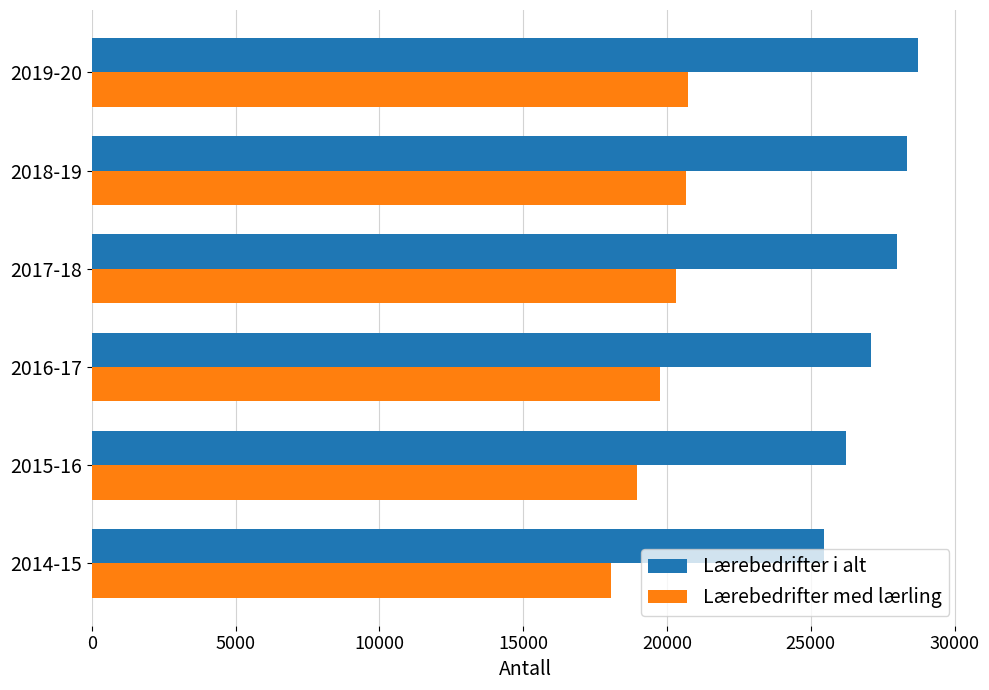

What is the maximum value for Lærebedrifter i alt?

28724